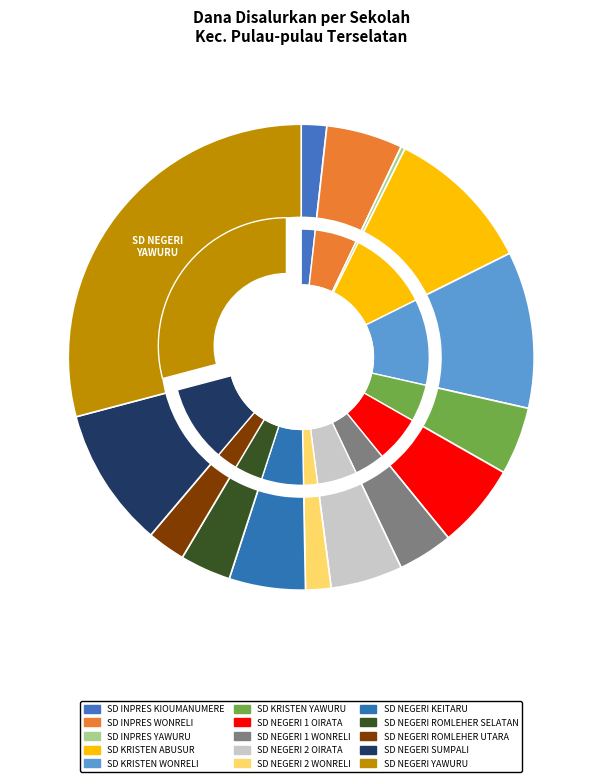

To the nearest percent, what is the average slice percentage?

7%